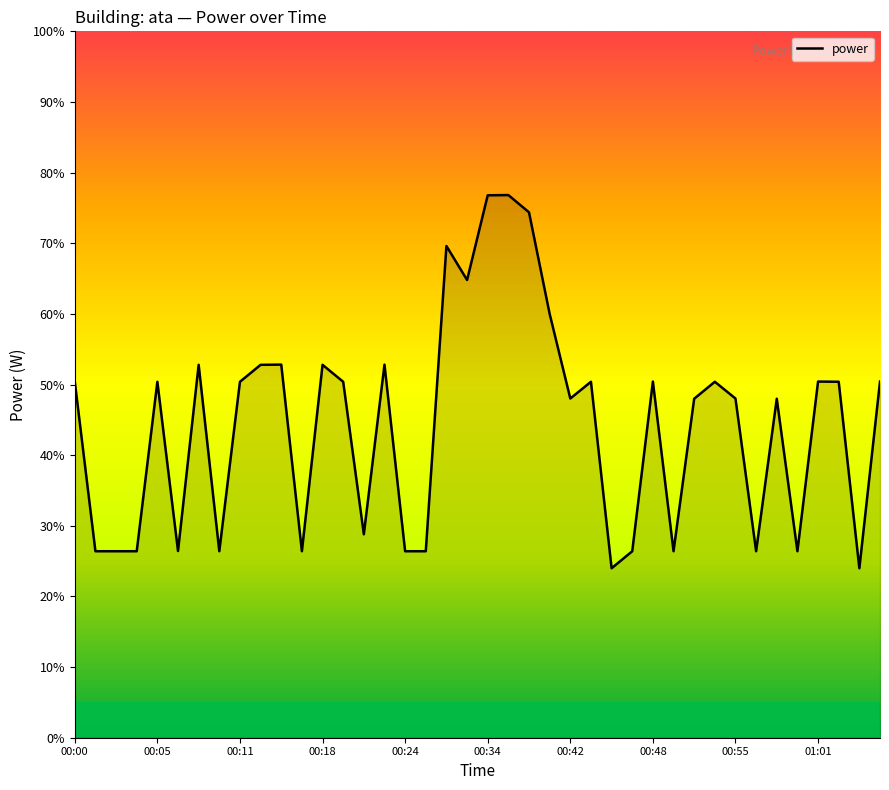

What is the smallest value displayed?

24.0